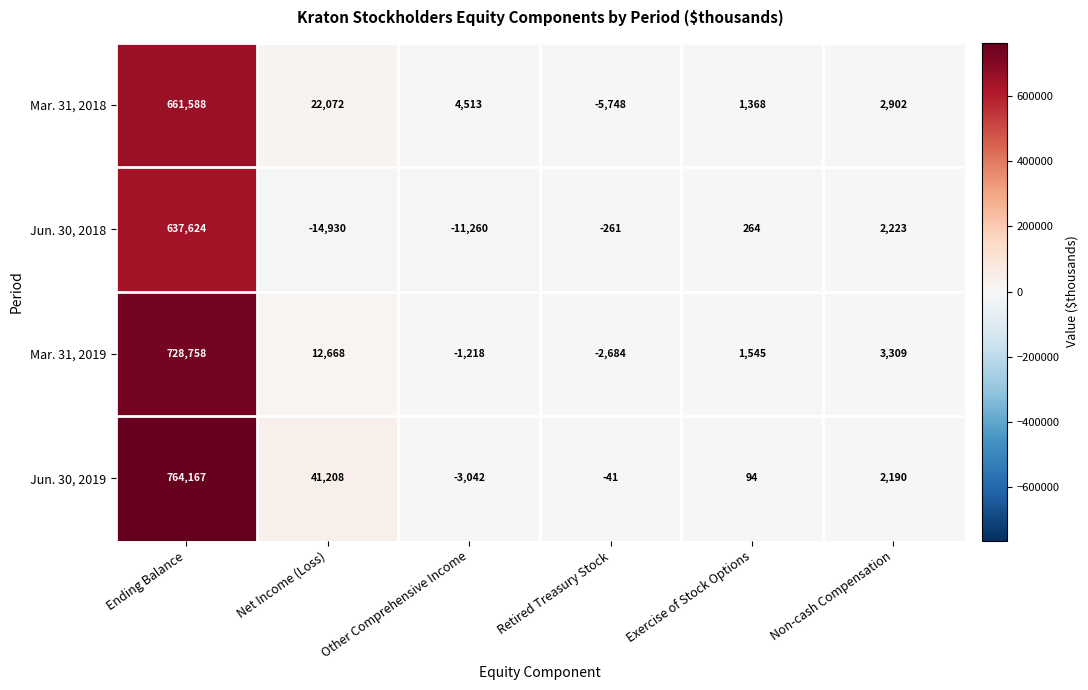

How many negative values does the Mar. 31, 2018 series have?

1